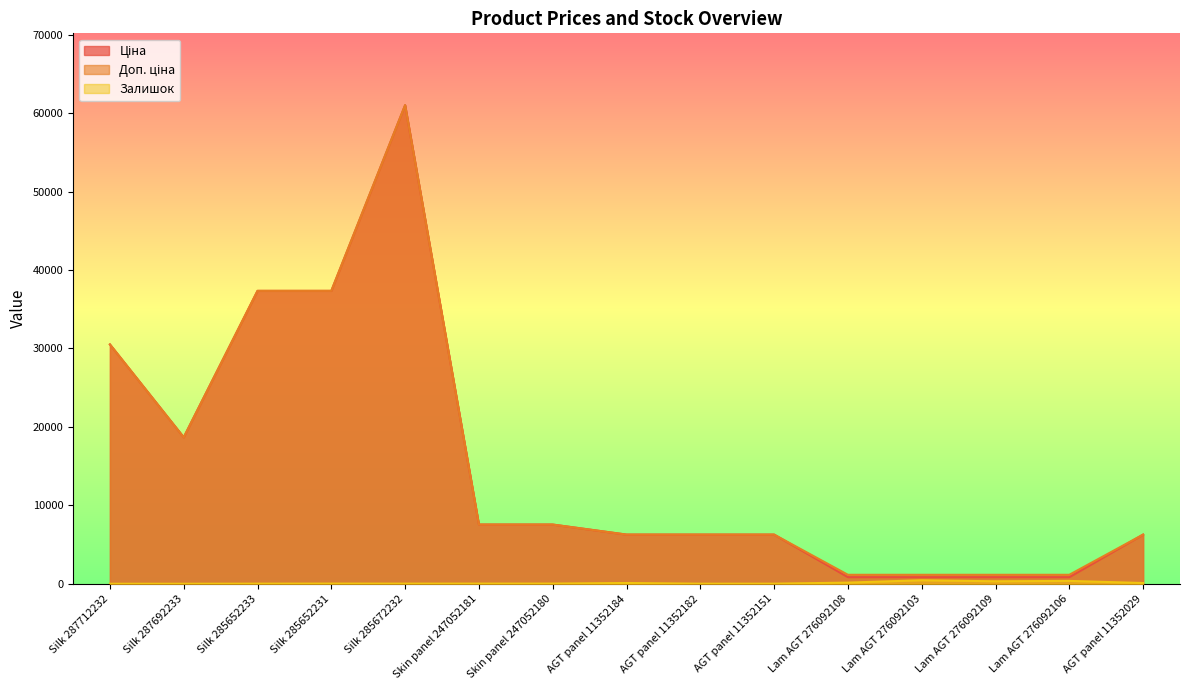

At which category does Доп. ціна reach its first local peak?

Silk 285672232